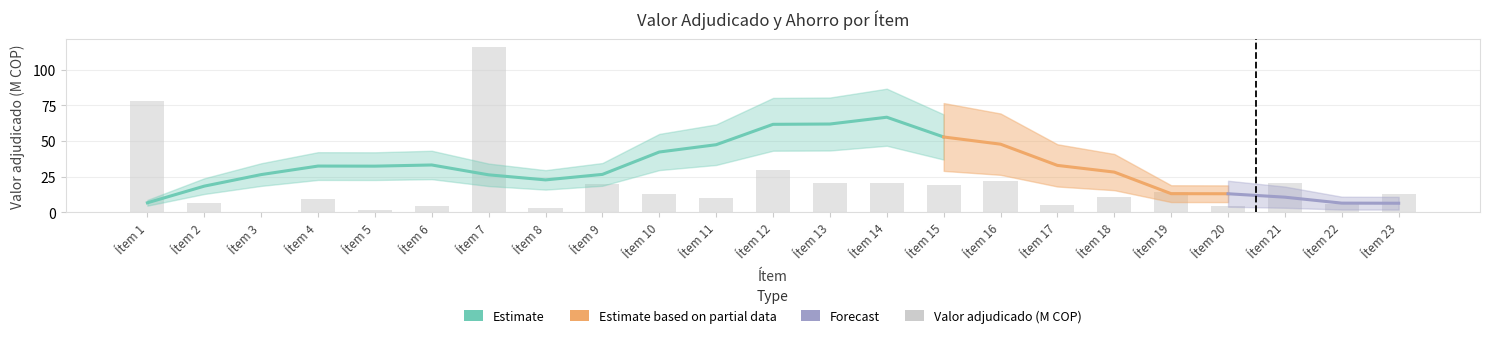

What is the value of the 3rd bar from the left?

0.2